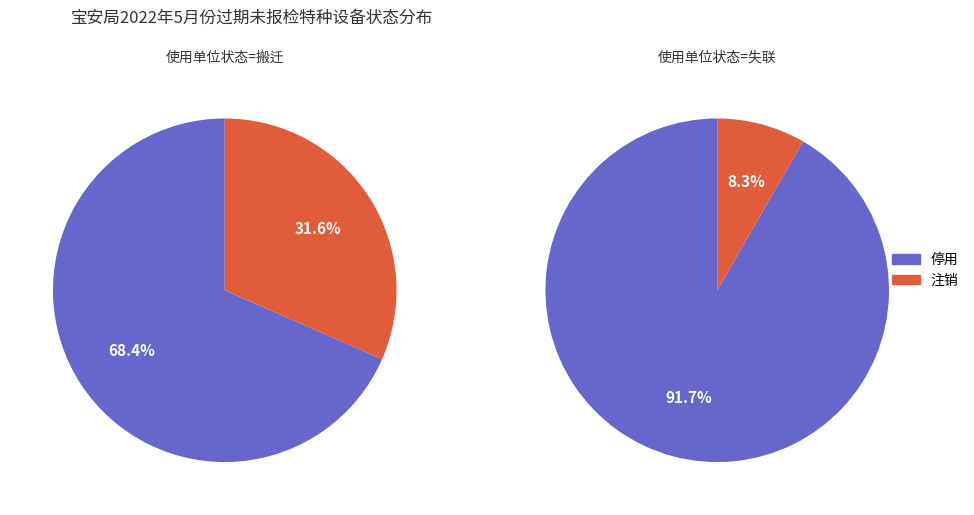

How many segments does this pie chart have?

2